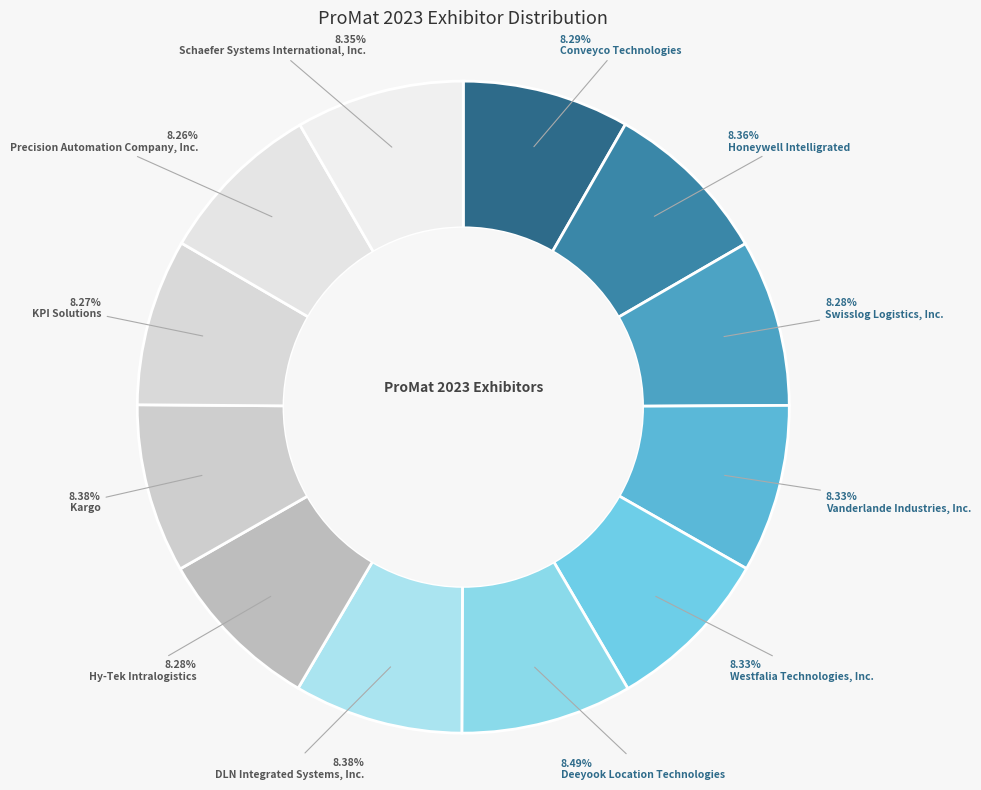

Is it true that Hy-Tek Intralogistics is 2% of the pie?

False